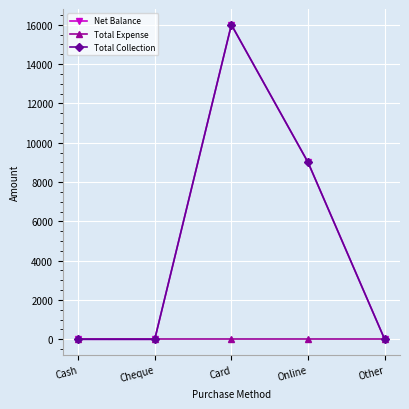

Is this an area chart (filled region under the line)?

No